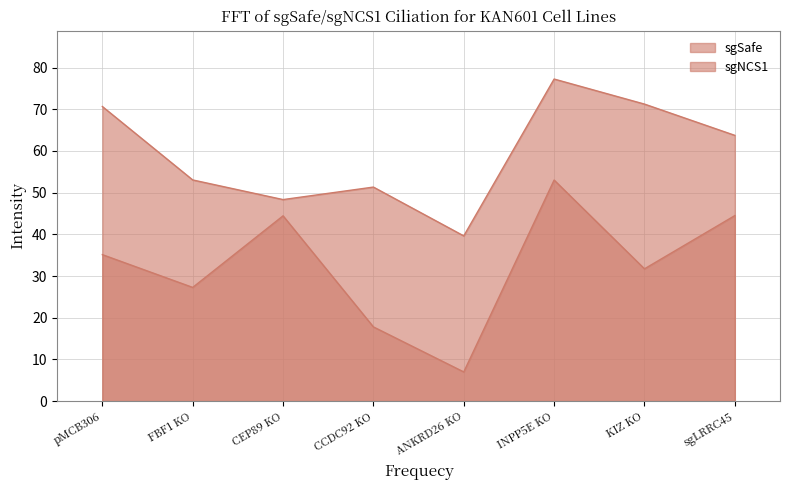

What is the smallest value displayed?

7.0